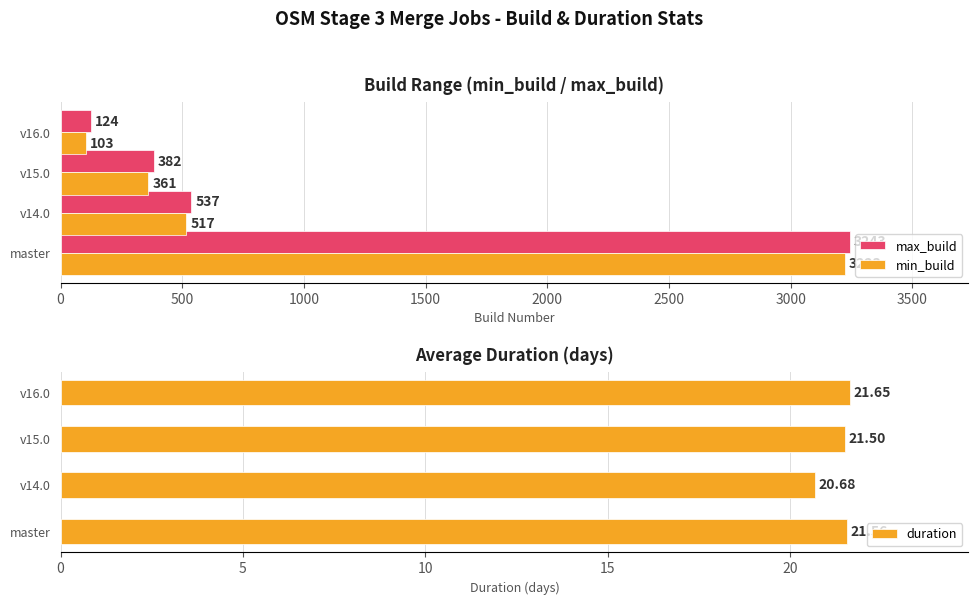

At which label is min_build closest to 1663?

v14.0